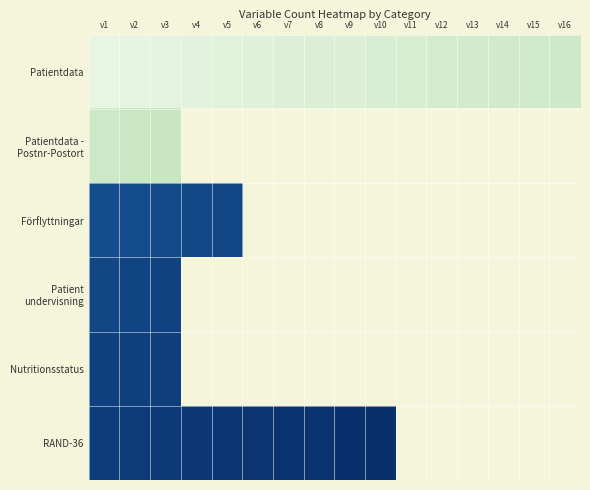

Between v11 and v8, which is larger?

v11